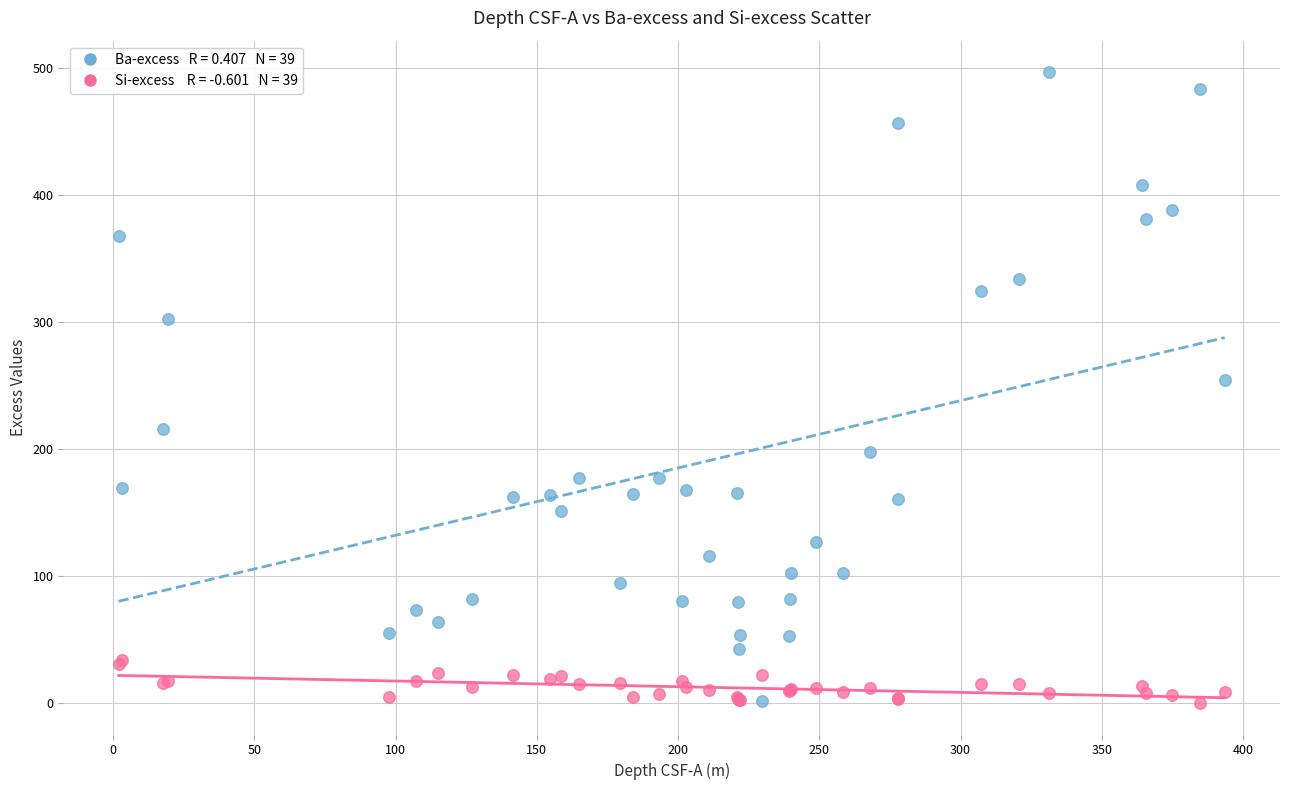

Across all series, what Y value is closest to 248?

254.7